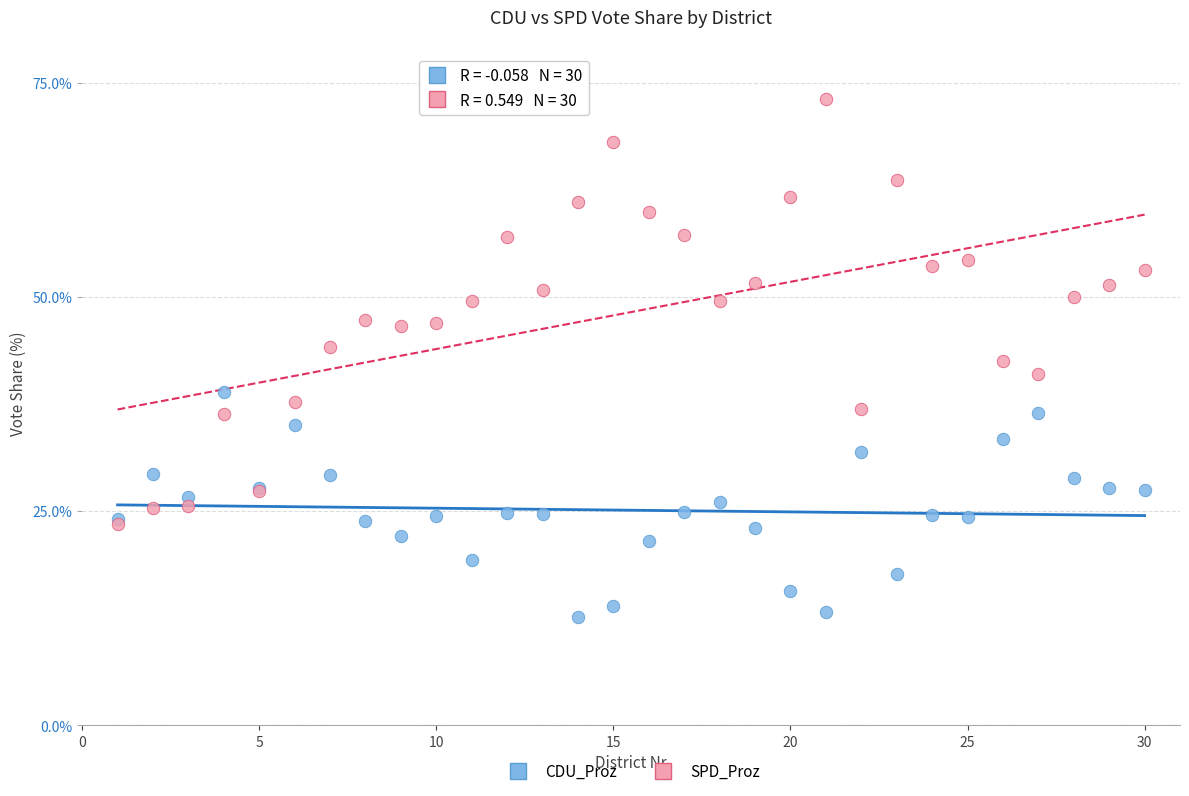

What are all the series names shown in the legend?

CDU_Proz, SPD_Proz